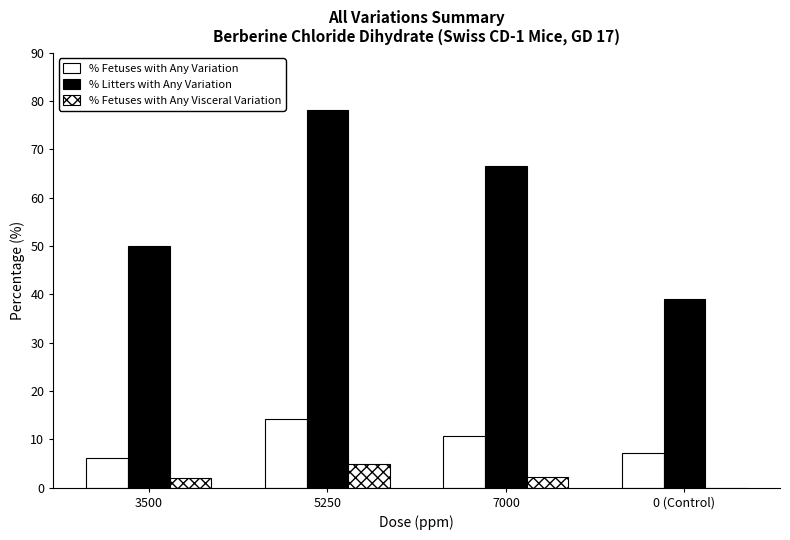

True or false: % Litters with Any Variation has a value of 32.1 at 5250.

False